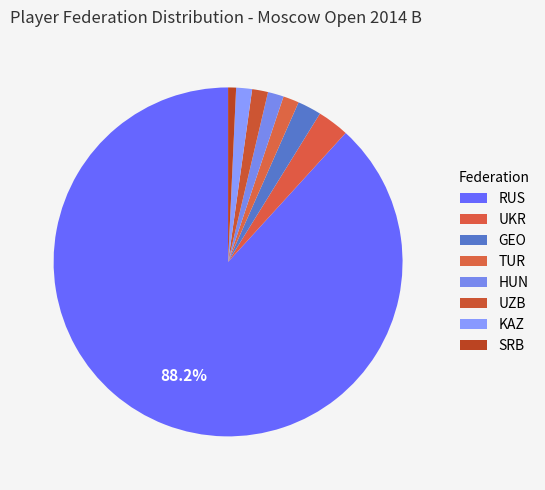

How many segments does this pie chart have?

8